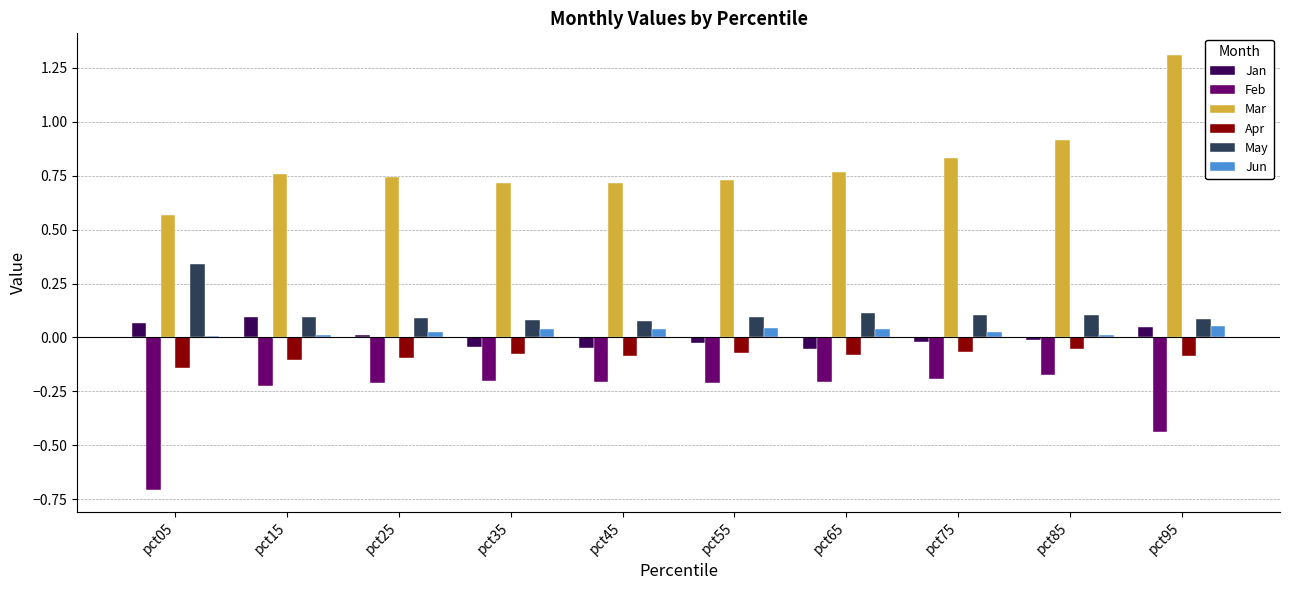

Which series has the largest range (max minus min)?

Mar